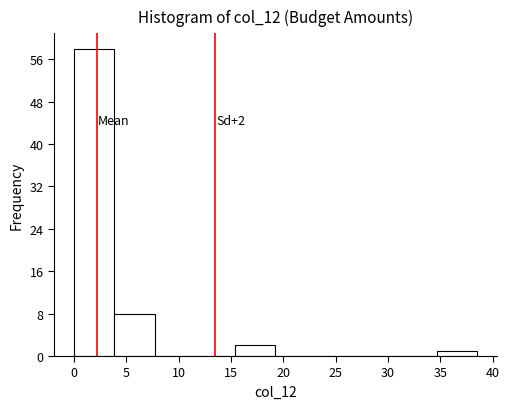

Which range on the x-axis has the tallest bar?

0.0 to 4.0